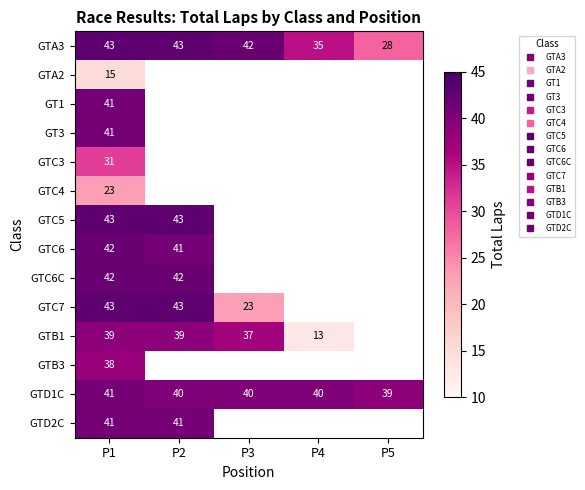

List the labels in order of GTD1C value, smallest first.

P5, P2, P3, P4, P1